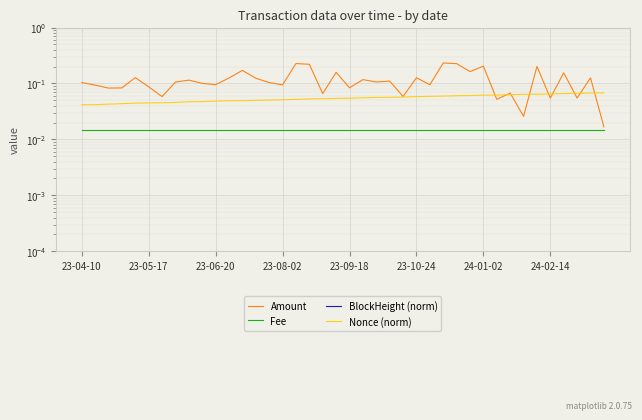

At which label is Nonce (norm) closest to 0?

23-04-10